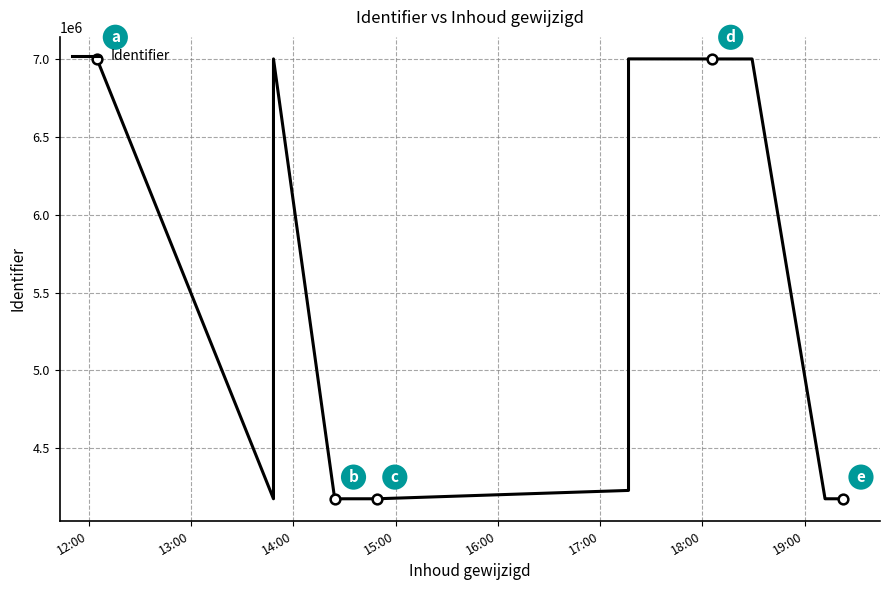

How many lines are shown in the chart?

1